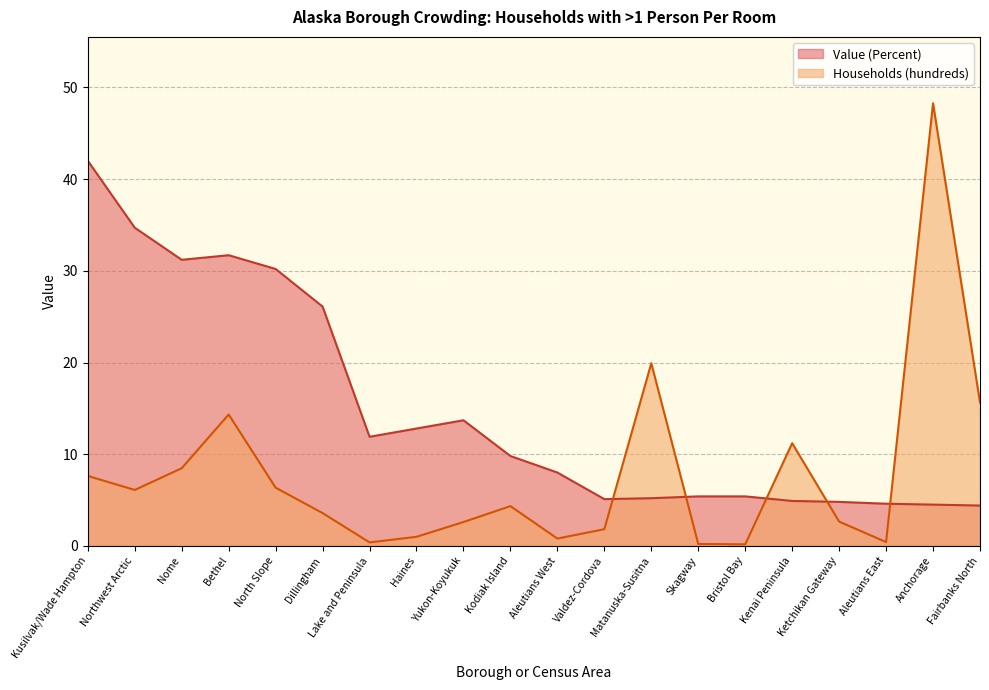

How many intersections are there between Value (Percent) and Households (with >1 Person Per Room, hundreds)?

5